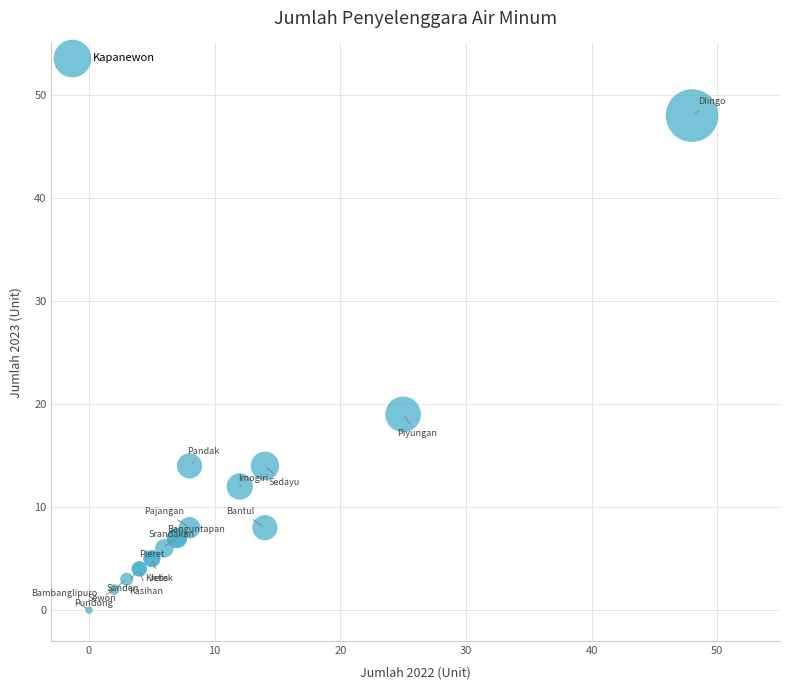

What Y value in the scatter plot is closest to 24?

19